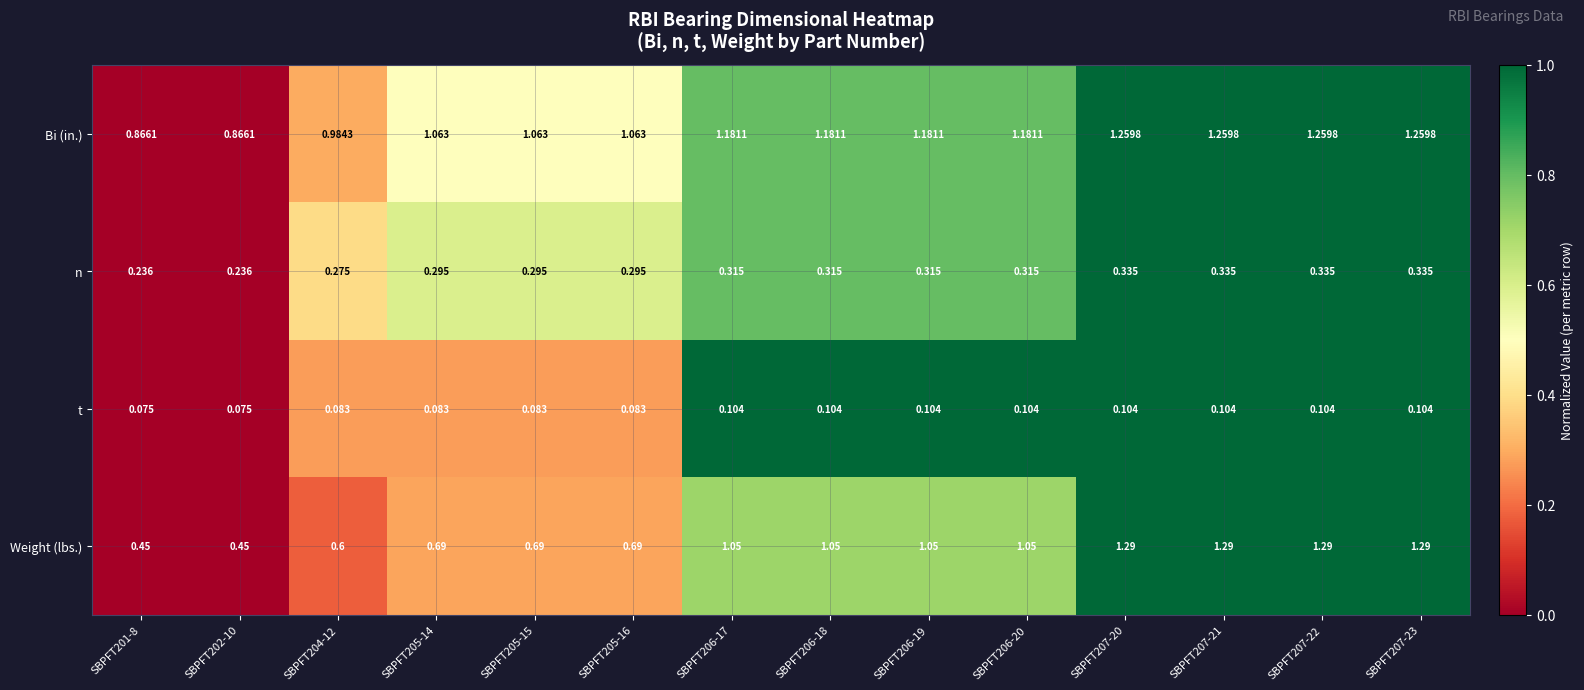

Which series has the largest total across all categories?

Bi (in.)